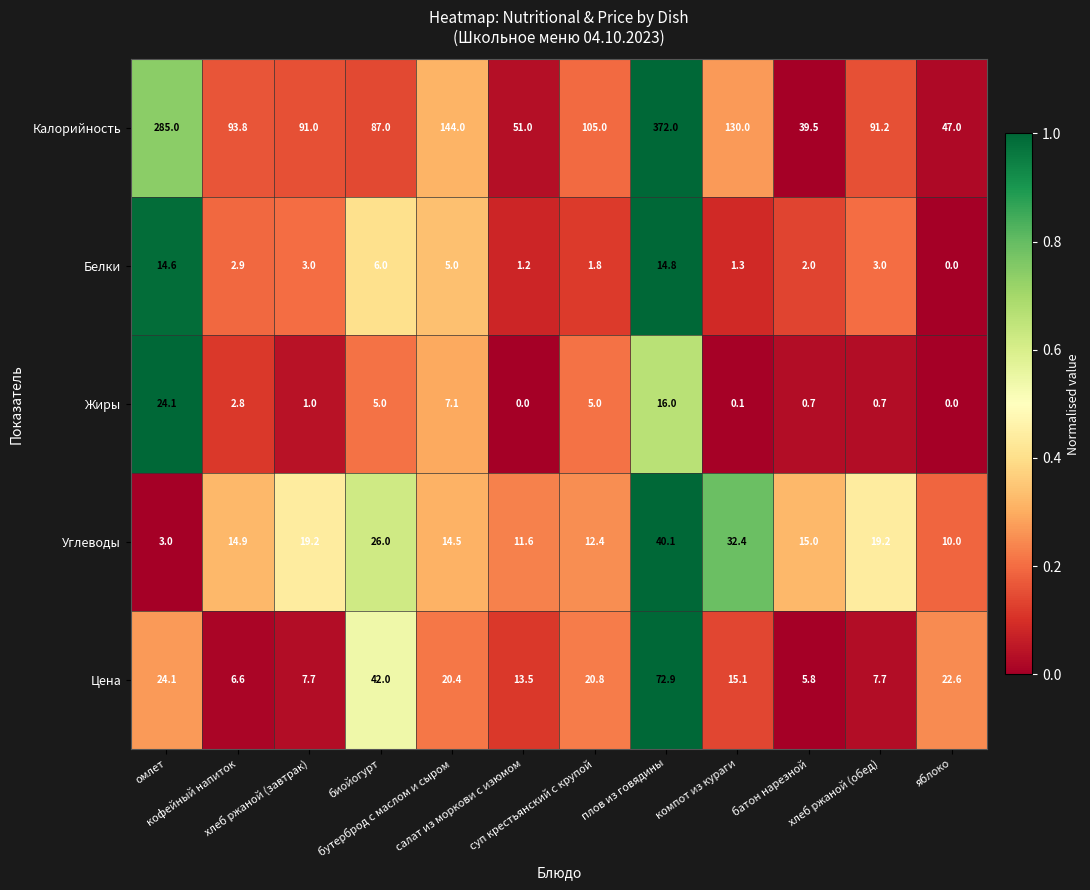

At хлеб ржаной (завтрак), list the series in order from smallest to largest.

Жиры, Белки, Цена, Углеводы, Калорийность